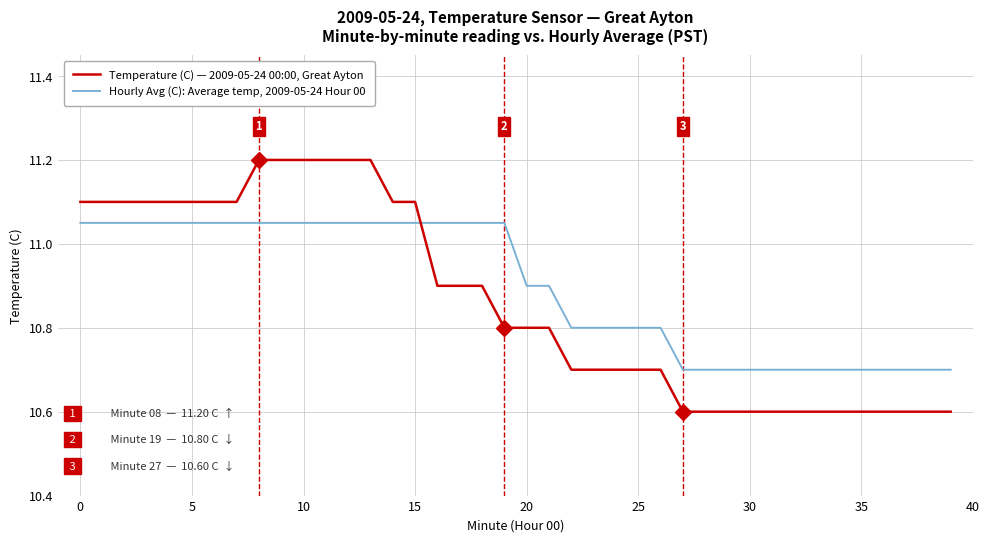

True or false: Temperature (C) — 2009-05-24 00:00, Great Ayton and Hourly Avg (C): Average temp, 2009-05-24 Hour 00 intersect in this chart.

True